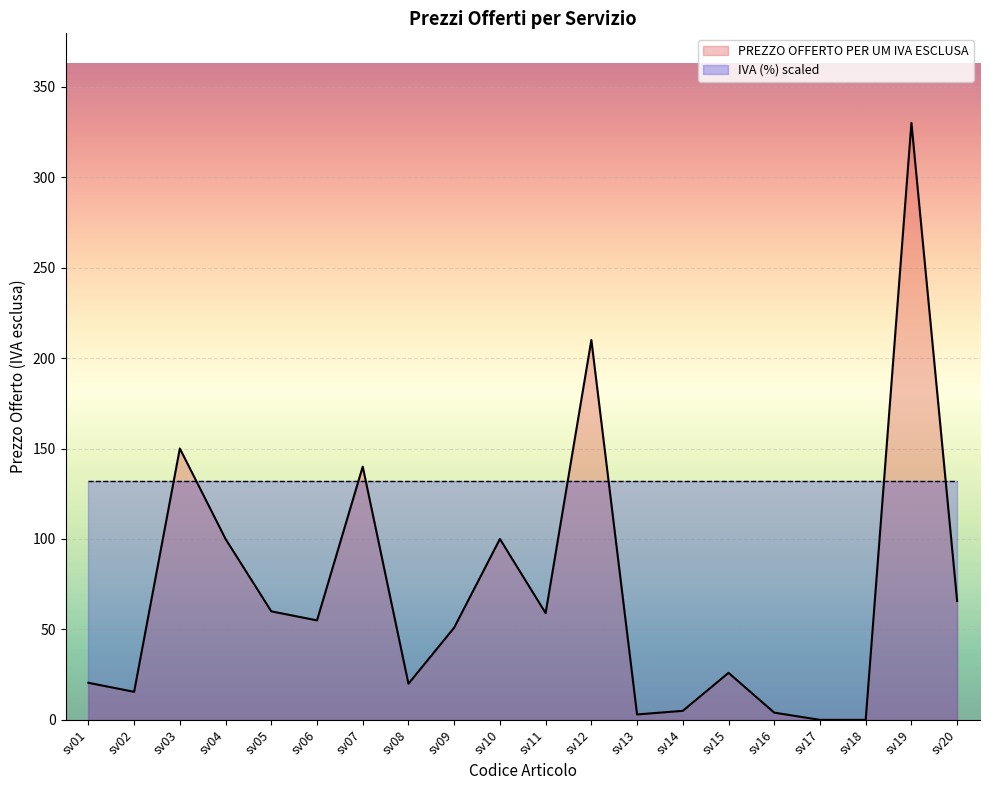

Reading left to right, transcribe all the data shown in this chart.

20.5	15.5	150.0	100.0	60.0	55.0	140.0	20.0	51.0	100.0	59.0	210.0	3.0	5.0	26.0	4.0	0.0	0.0	330.0	65.7